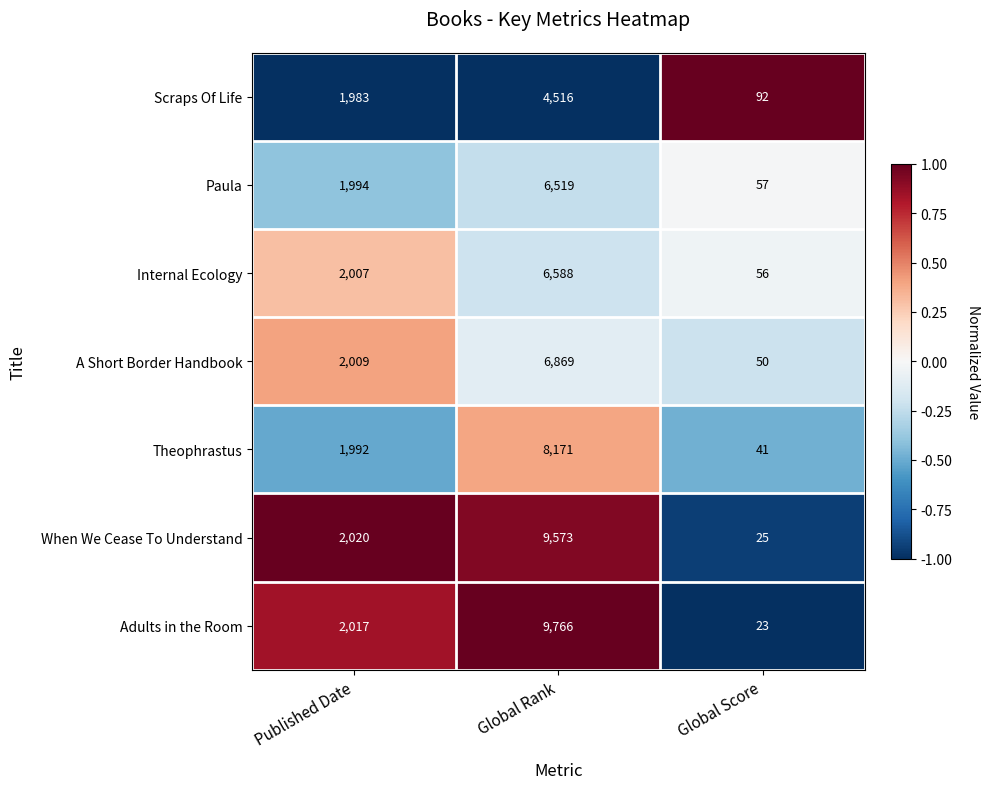

Is it true that A Short Border Handbook equals 2009 at Published Date?

True